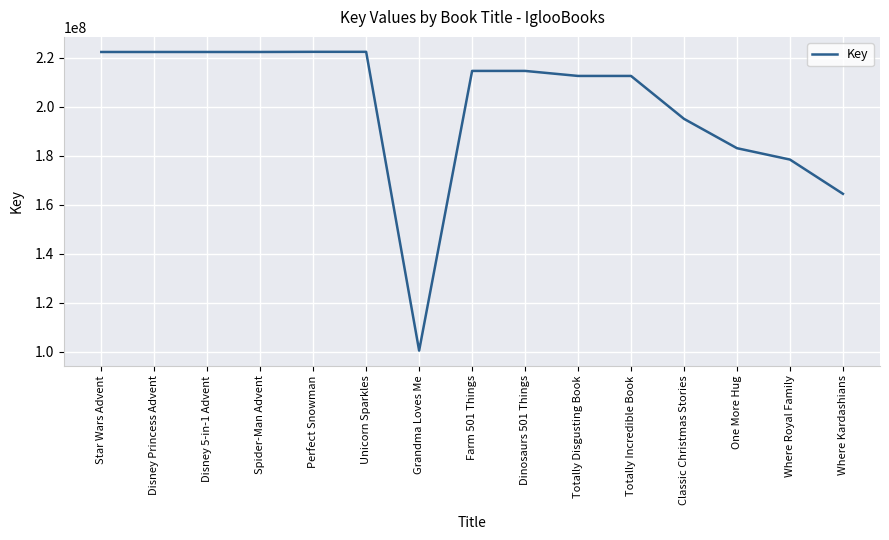

True or false: the data has more than 0 interior local peaks.

True